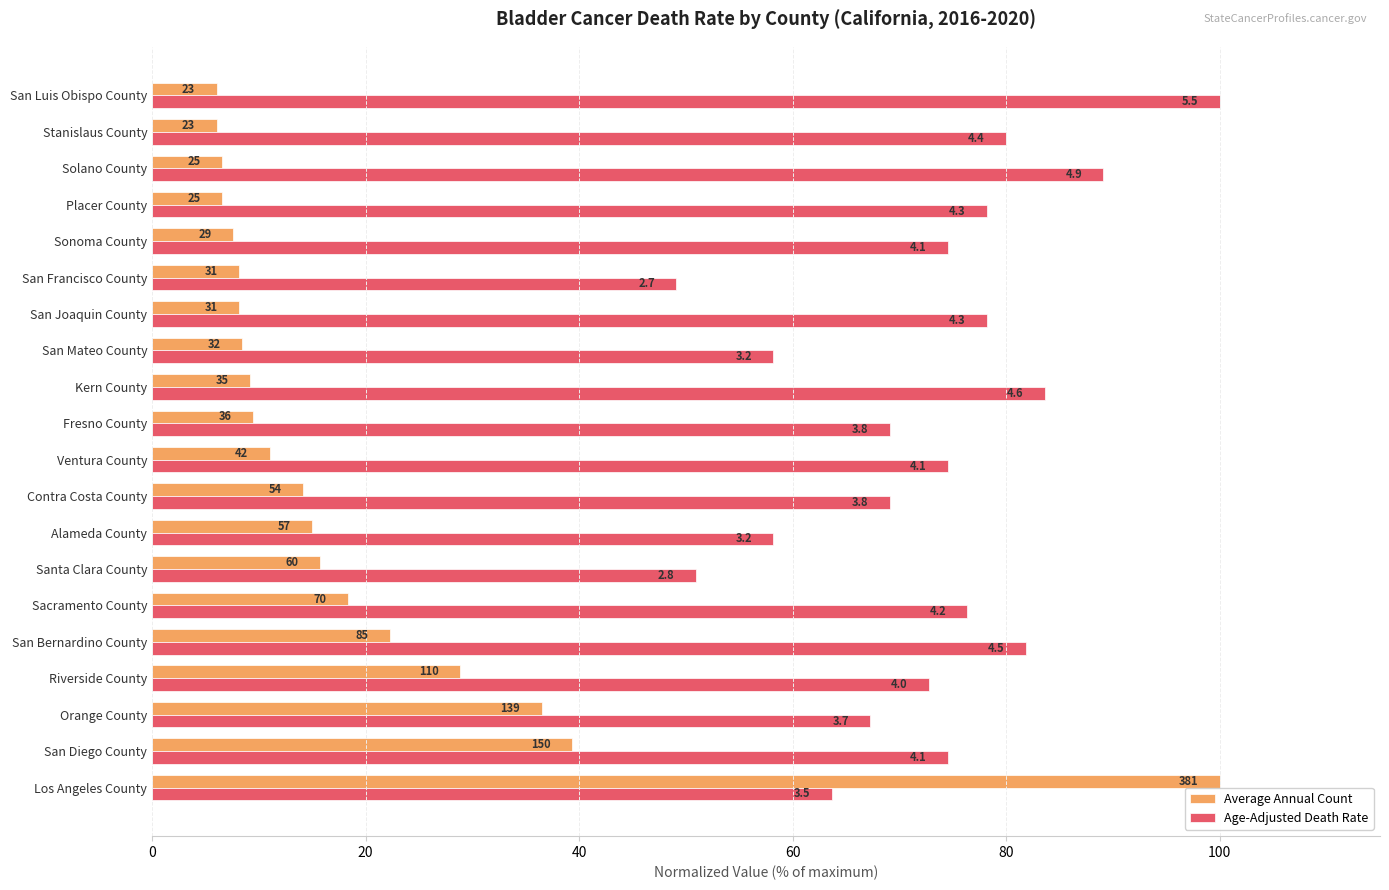

What is the difference between the maximum and minimum values in the Average Annual Count series?

94.0